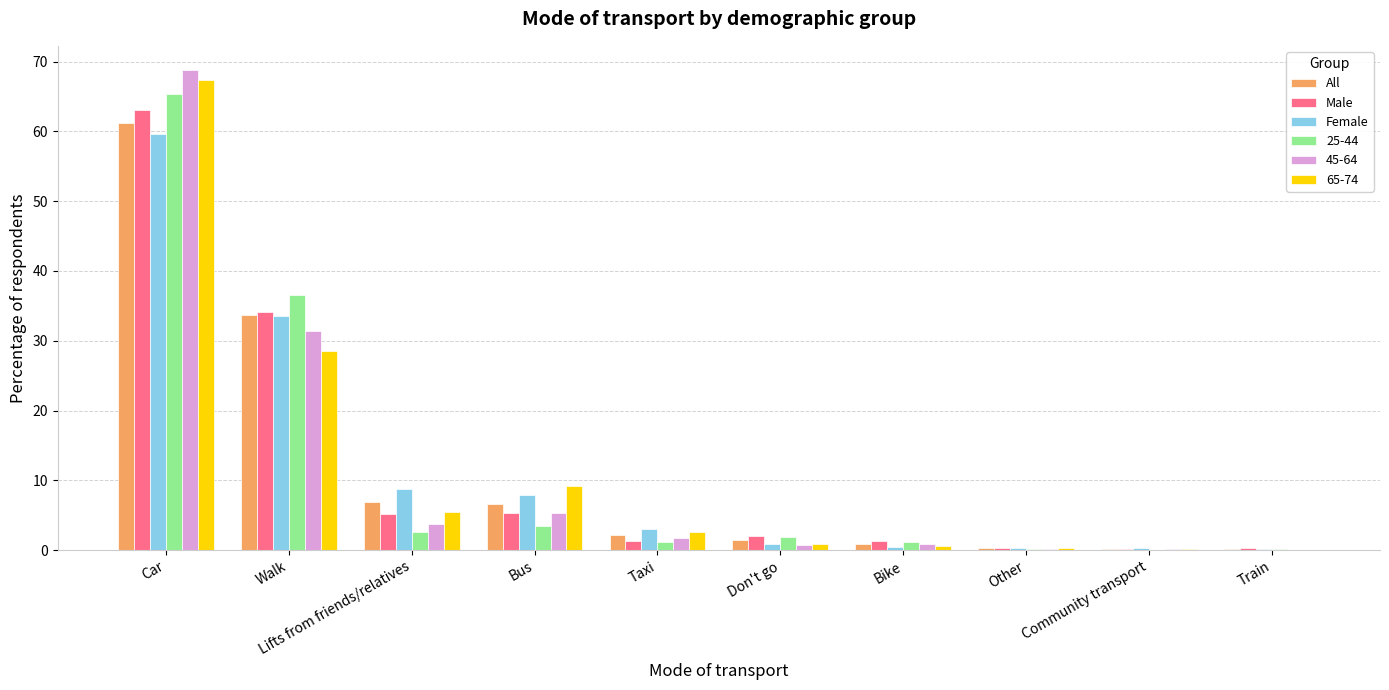

The value of Male at Train is 0.3. True or false?

True